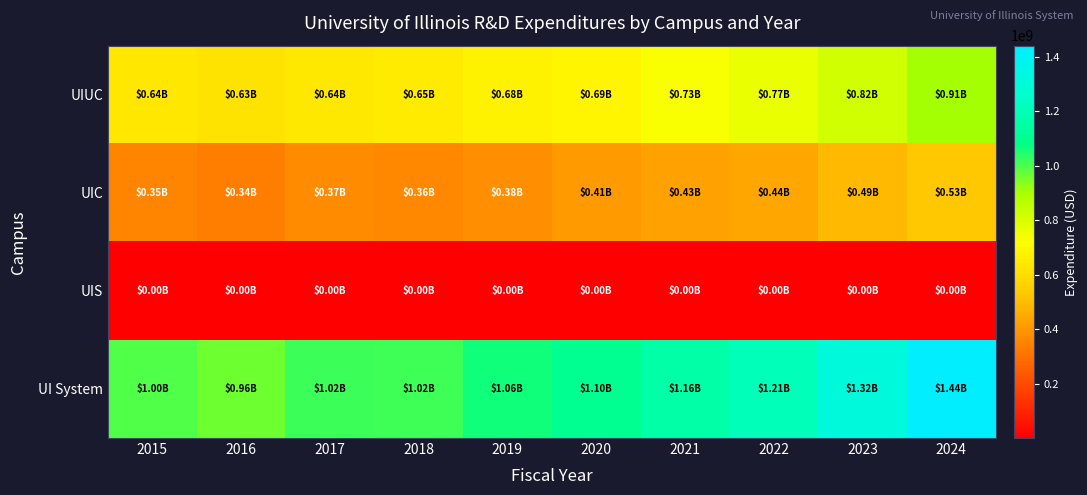

Which has a higher value, 2016 or 2018?

2018